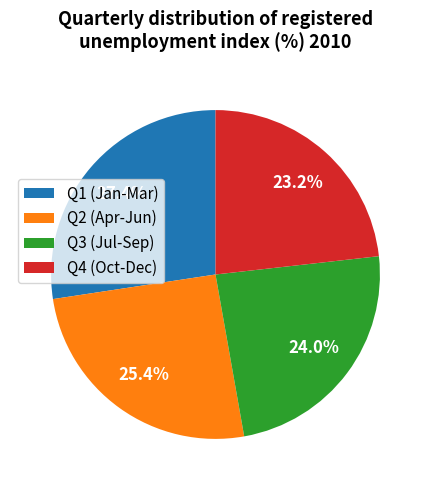

What is the ratio of the value at Q4 (Oct-Dec) to the value at Q1 (Jan-Mar)?

0.8